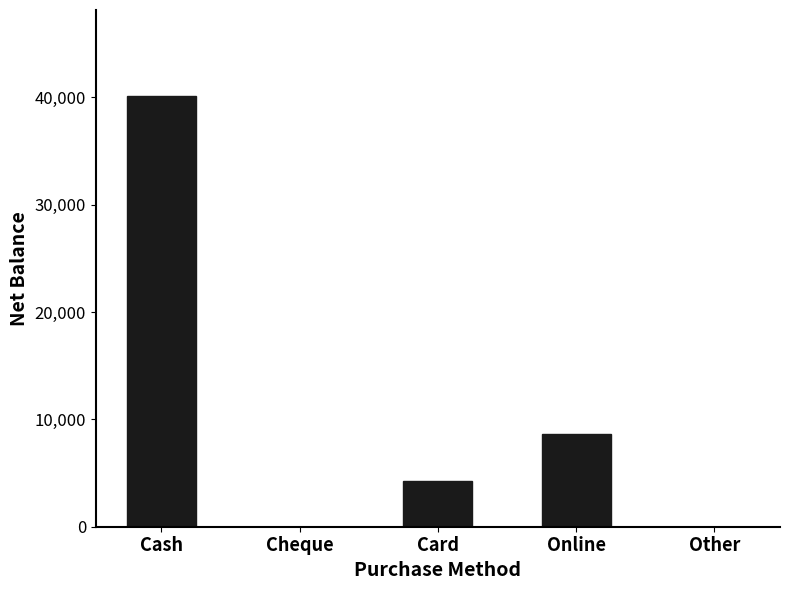

Where does the data first go above 4300?

Cash